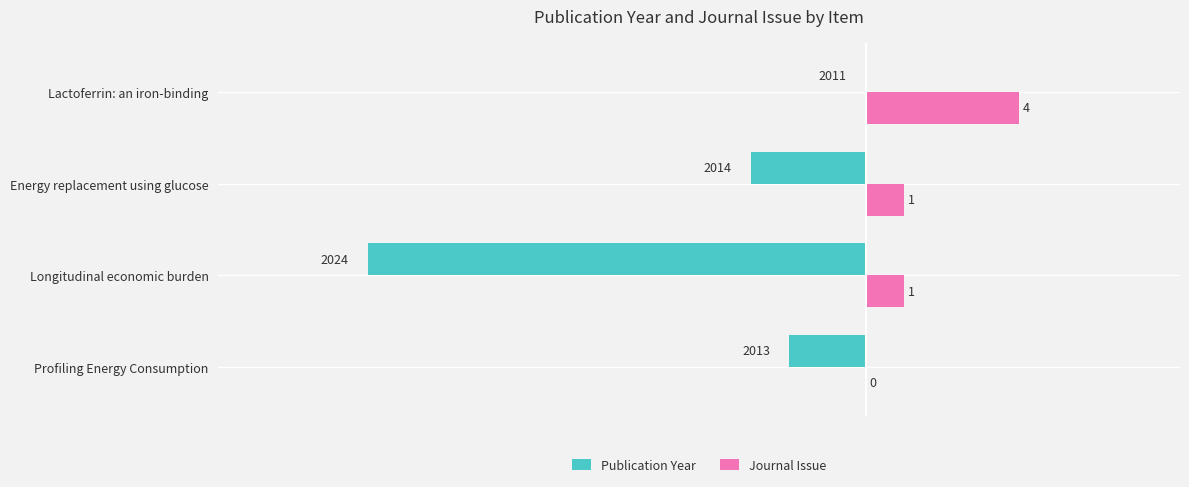

Which series has the largest total across all categories?

Journal Issue